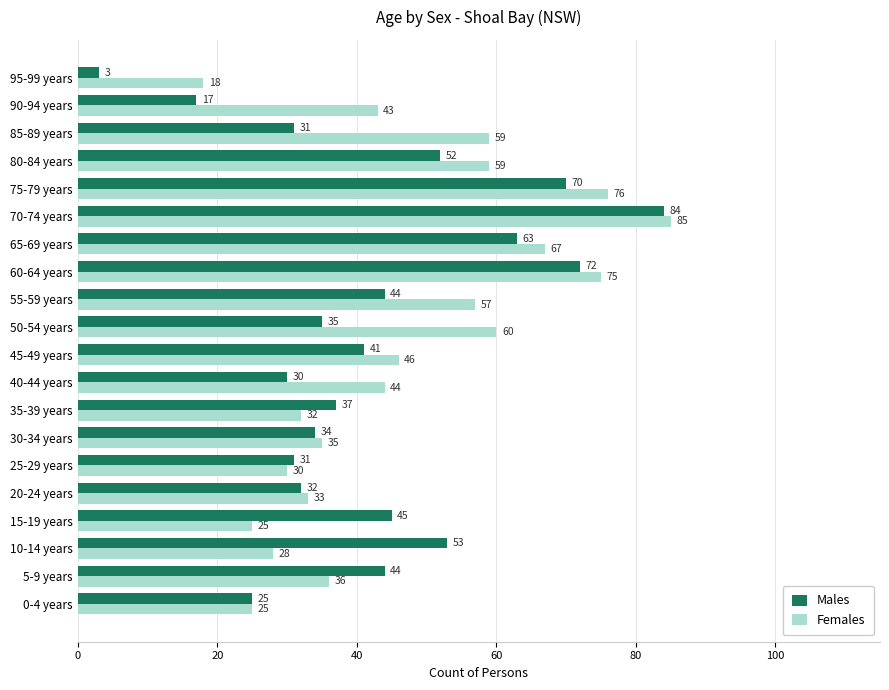

What is the sum of the Females values at 50-54 years and 55-59 years?

117